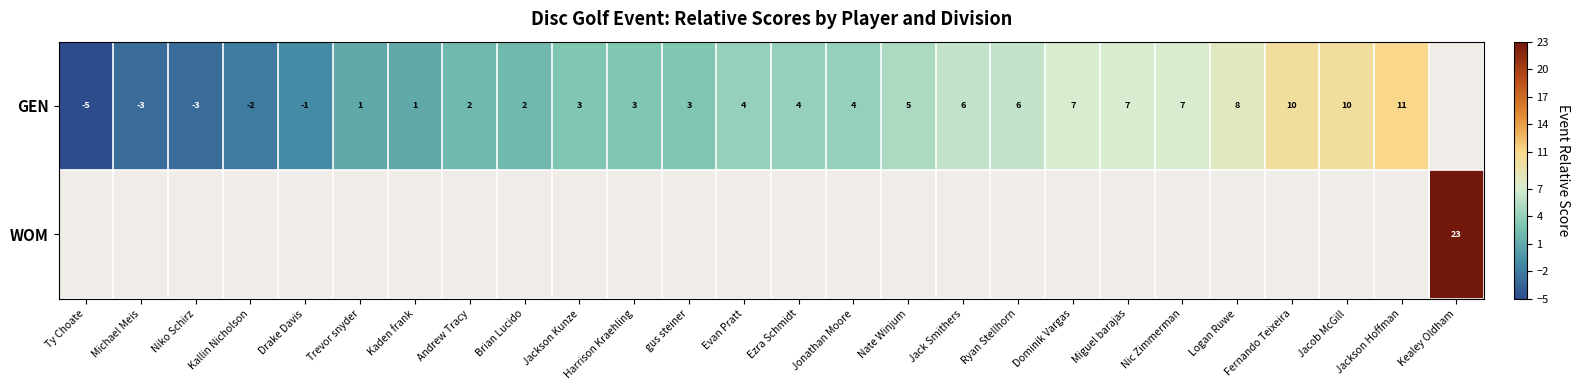

The value of GEN at Ezra Schmidt is 4. True or false?

True